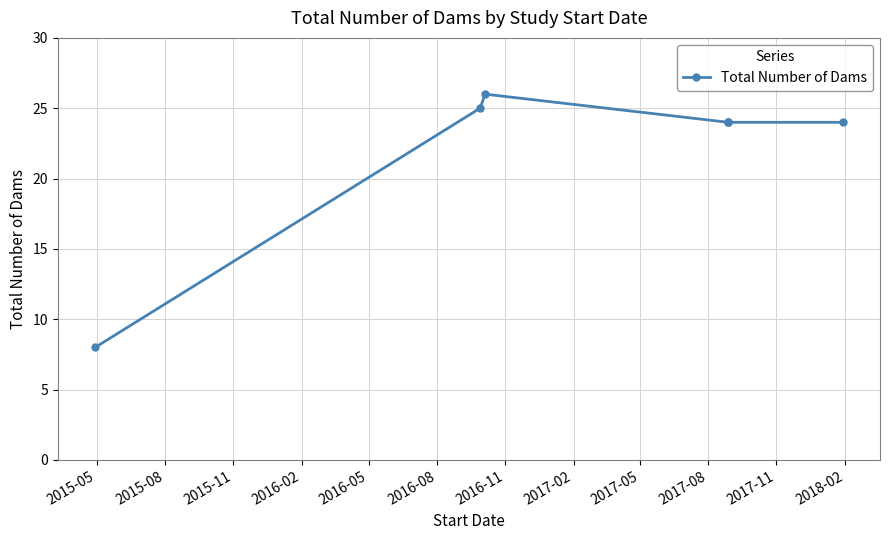

At which category does the chart reach its minimum across all series?

2015-05